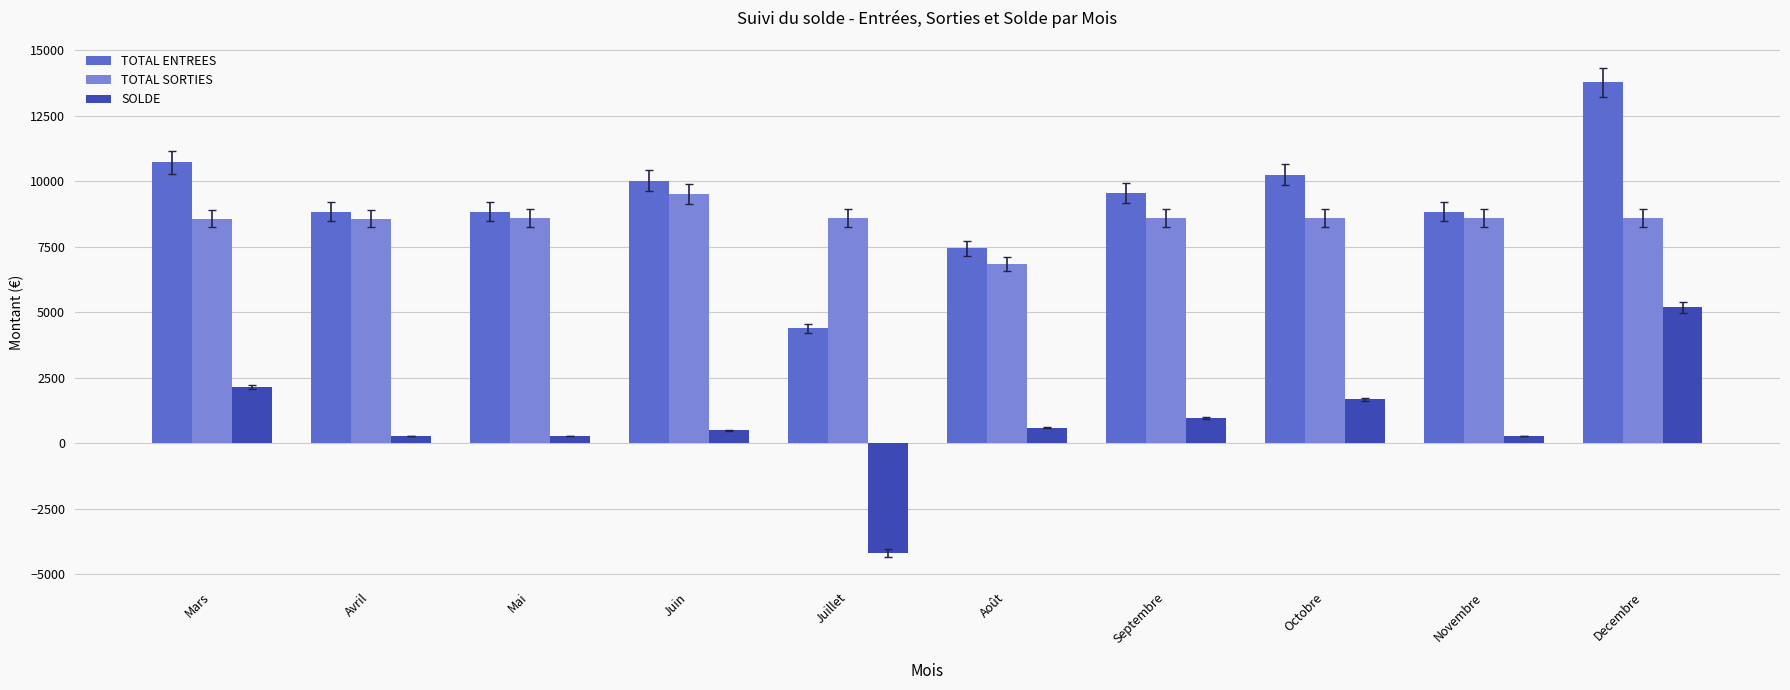

What is the approximate value of TOTAL SORTIES at Octobre?

8575.3